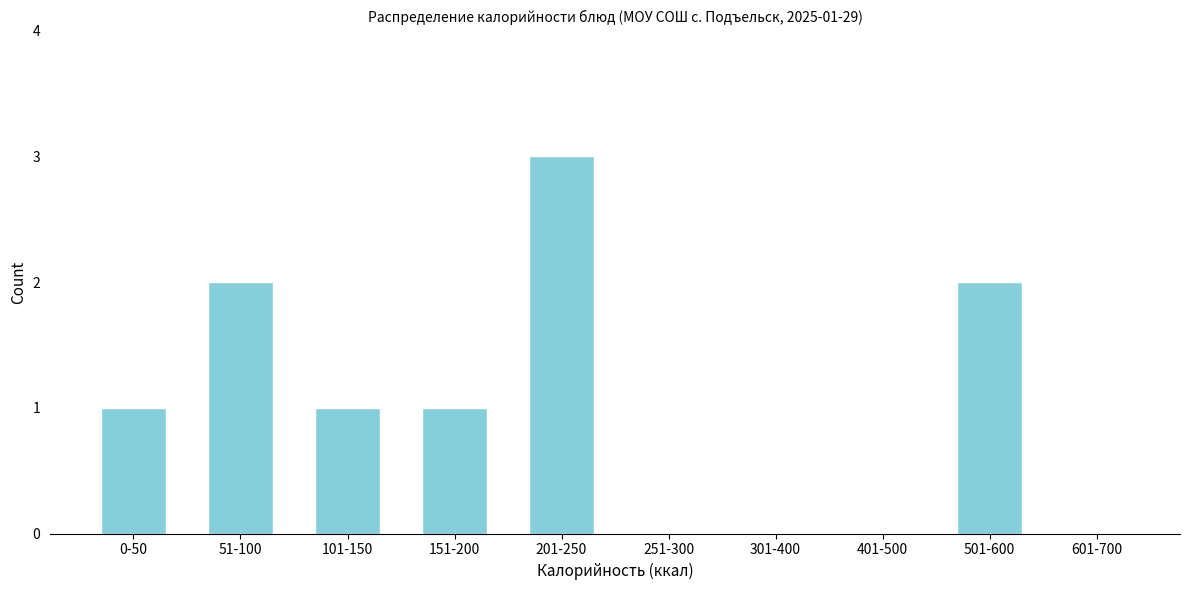

Reading left to right, list all the values displayed in this chart.

0-50=1	51-100=2	101-150=1	151-200=1	201-250=3	251-300=0	301-400=0	401-500=0	501-600=2	601-700=0